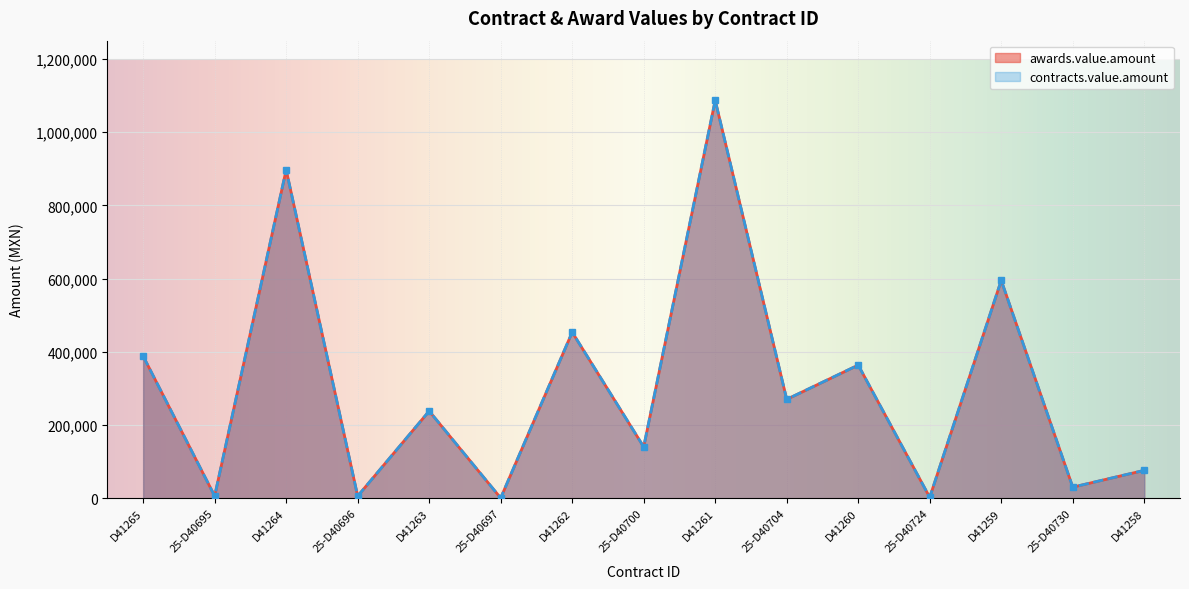

What is the lowest value of the contracts.value.amount series?

526.7